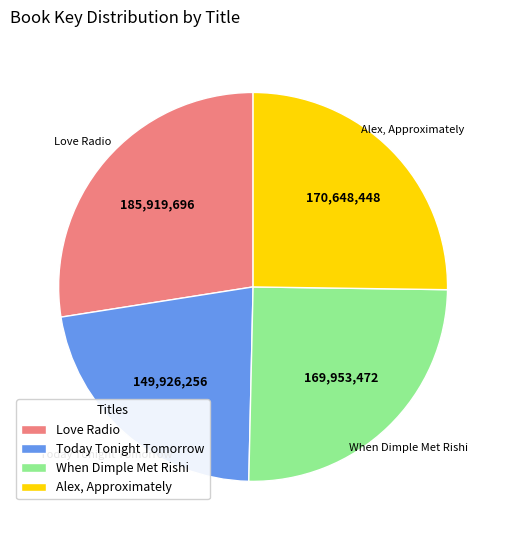

Does any single category account for the majority?

No